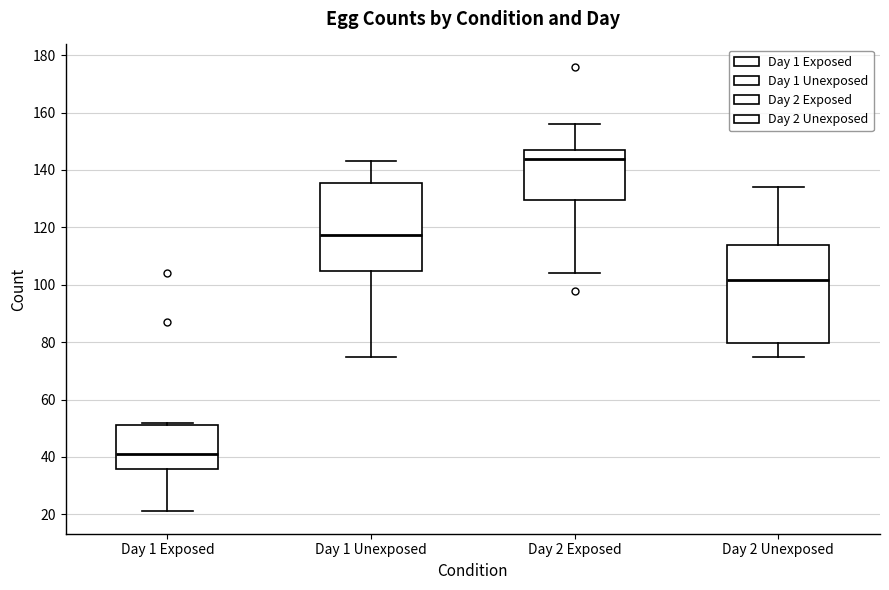

Reading left to right, read every box against the y-axis: the position of its median line, the range the box covers, and the ends of its whiskers. The values are not printed on the chart, so give them approximately, as read against the axis.

Day 1 Exposed: median 42, box 36 to 52, whiskers 22 to 52 (just above the box's upper edge)
Day 1 Unexposed: median 118, box 104 to 136, whiskers 76 to 144
Day 2 Exposed: median 144, box 130 to 148, whiskers 104 to 156
Day 2 Unexposed: median 102, box 80 to 114, whiskers 76 to 134